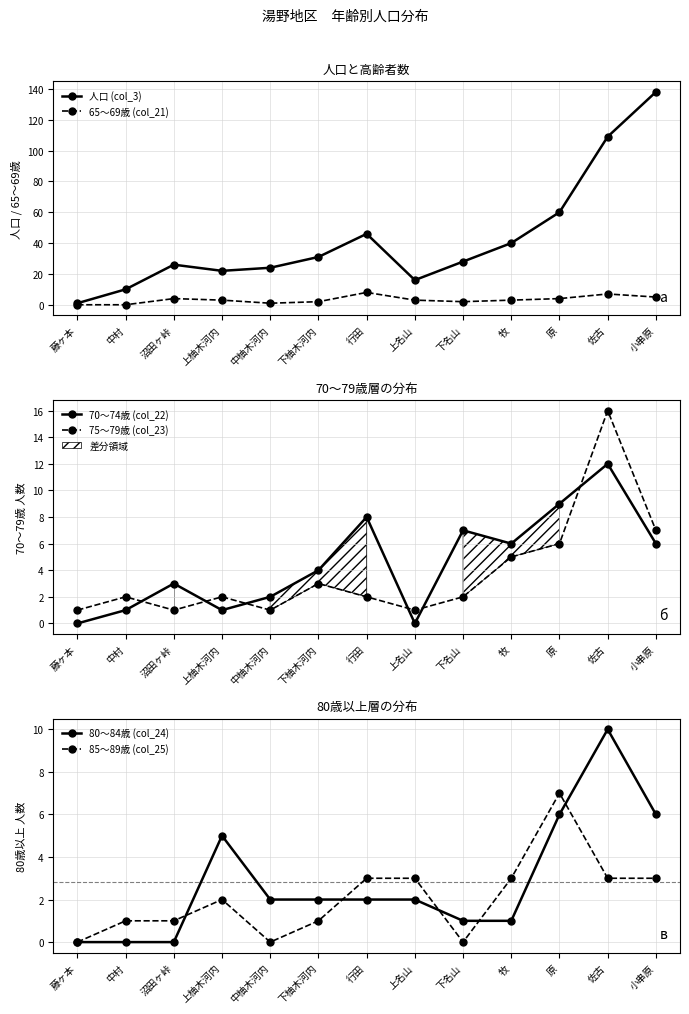

What is the sum of the 65～69歳 (col_21) values at 佐古 and 中柚木河内?

8